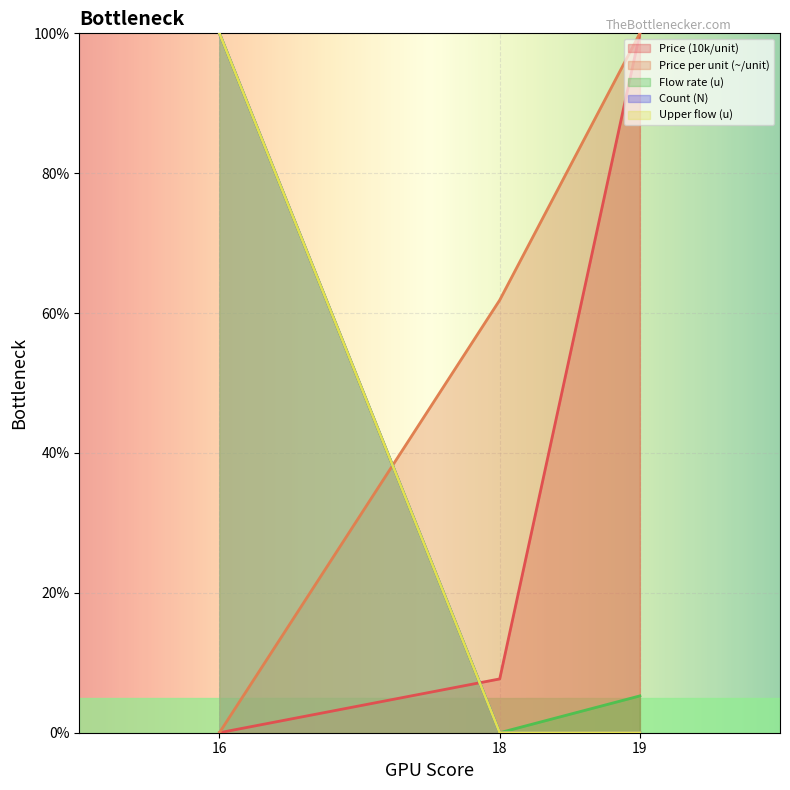

Does the chart display data point markers on the line(s)?

No